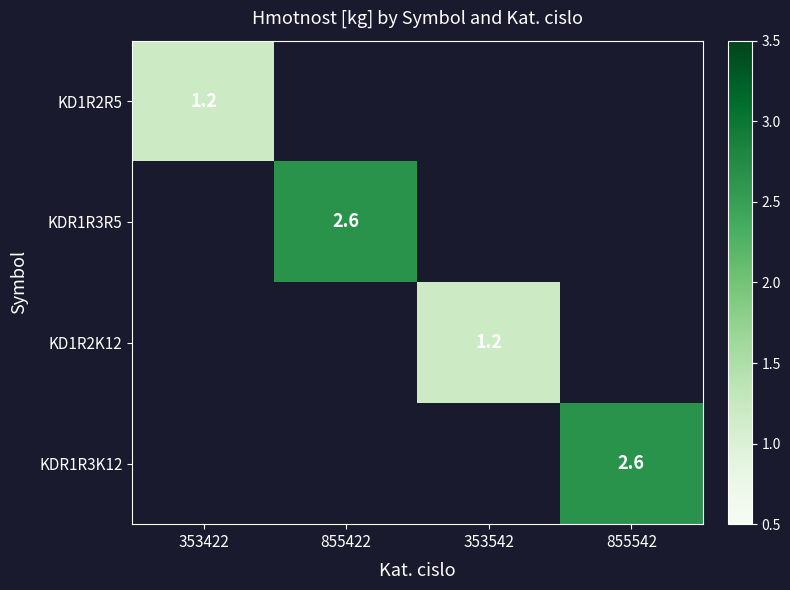

At how many categories does at least one series exceed 1?

4